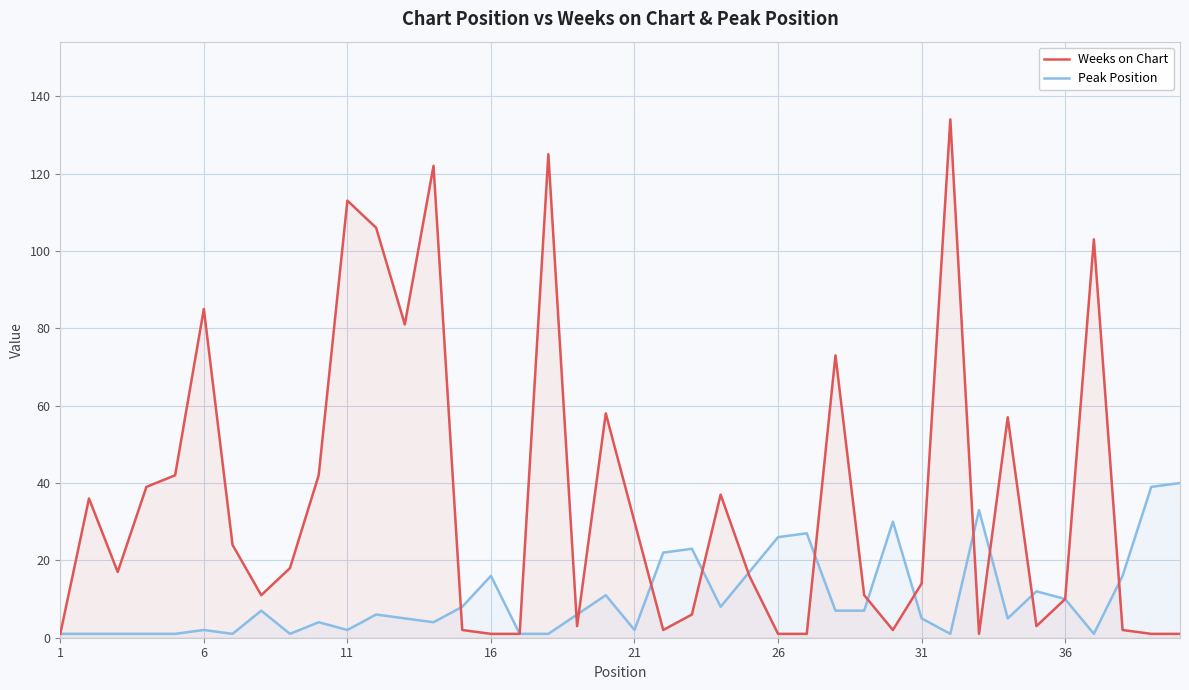

The Weeks on Chart series shows 1 at 26. True or false?

True